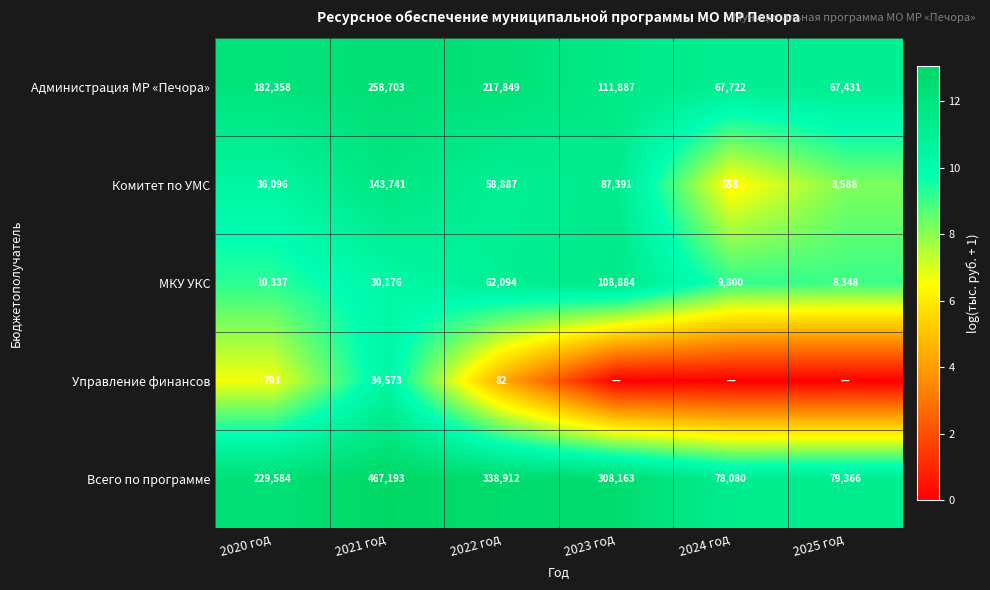

At how many categories does at least one series exceed 0?

6